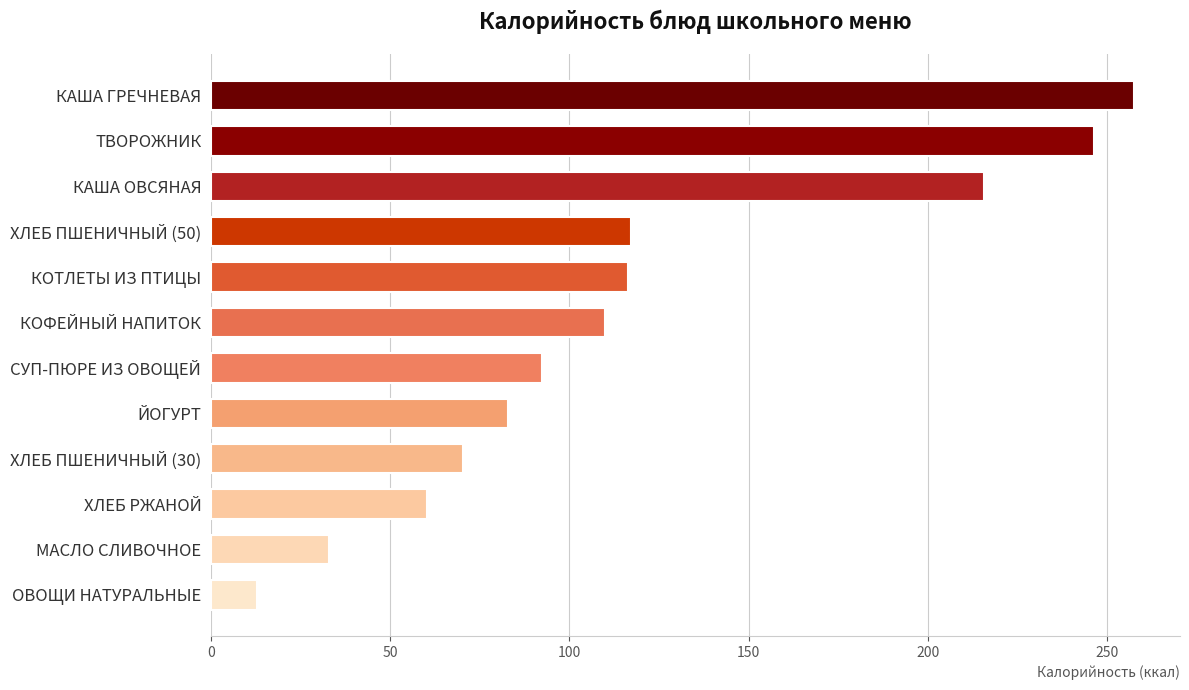

Approximately how many times larger is the value at КАША ОВСЯНАЯ compared to ХЛЕБ РЖАНОЙ?

3.6